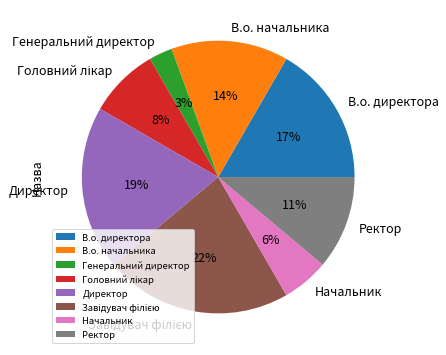

To the nearest percent, what is the difference between the Генеральний директор and В.о. директора slice percentages?

14%